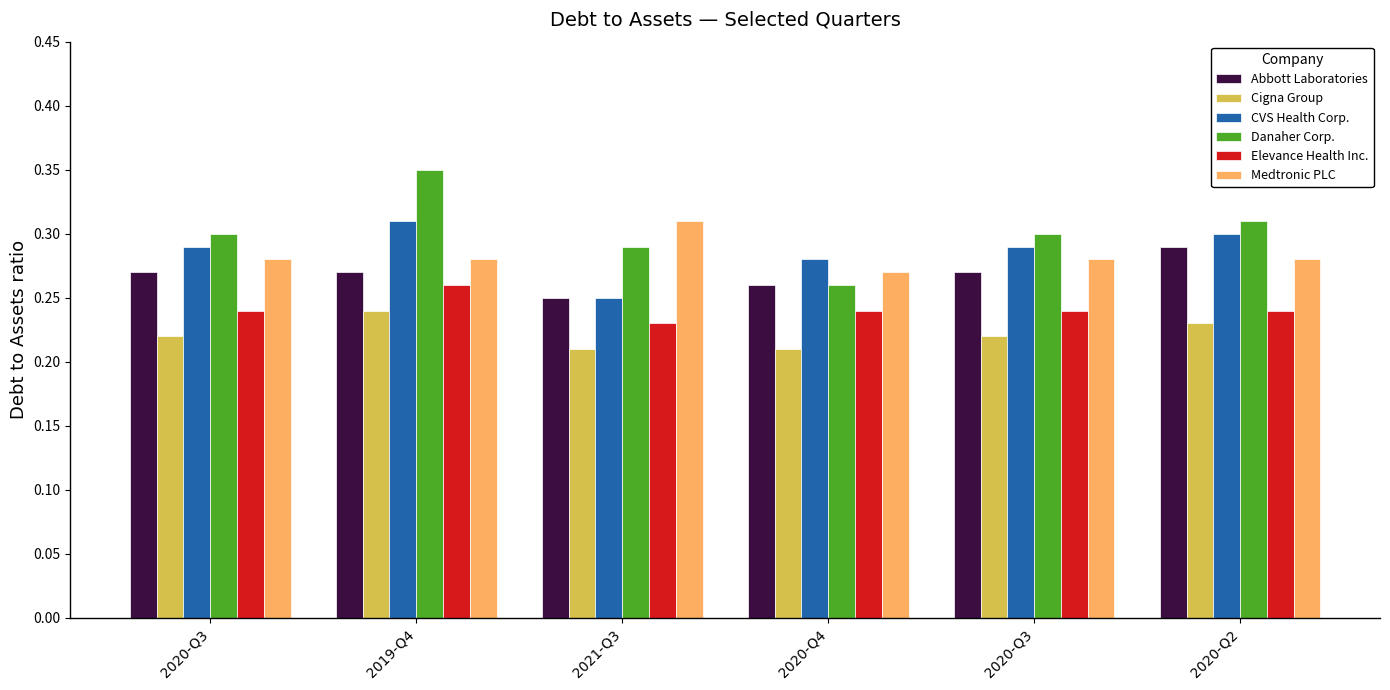

How many bars are there in total?

36